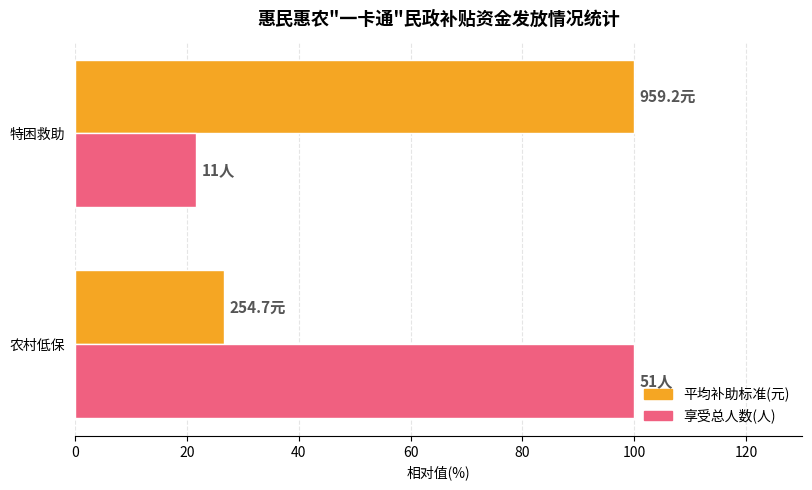

What is the sum of the 享受总人数(人) values at 农村低保 and 特困救助?

121.6